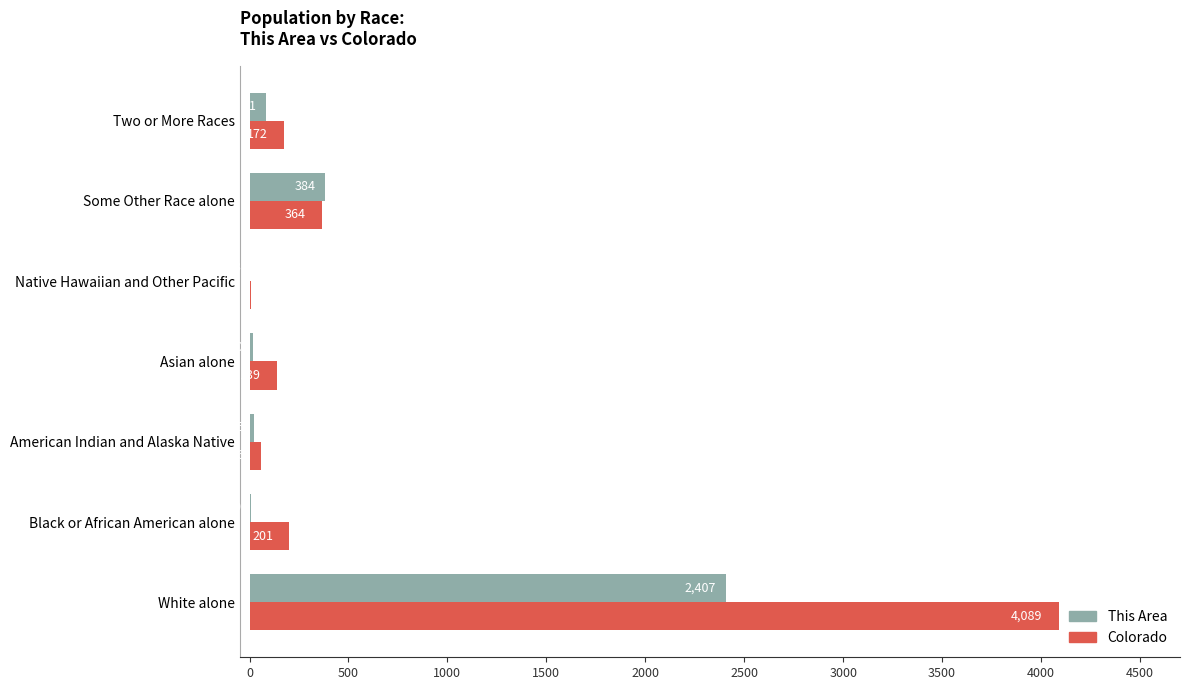

Which series has the largest range (max minus min)?

Colorado